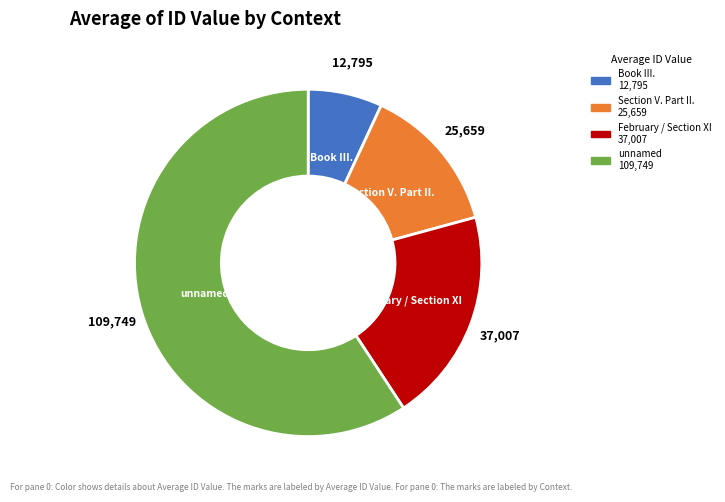

Count the number of slices in the pie.

4